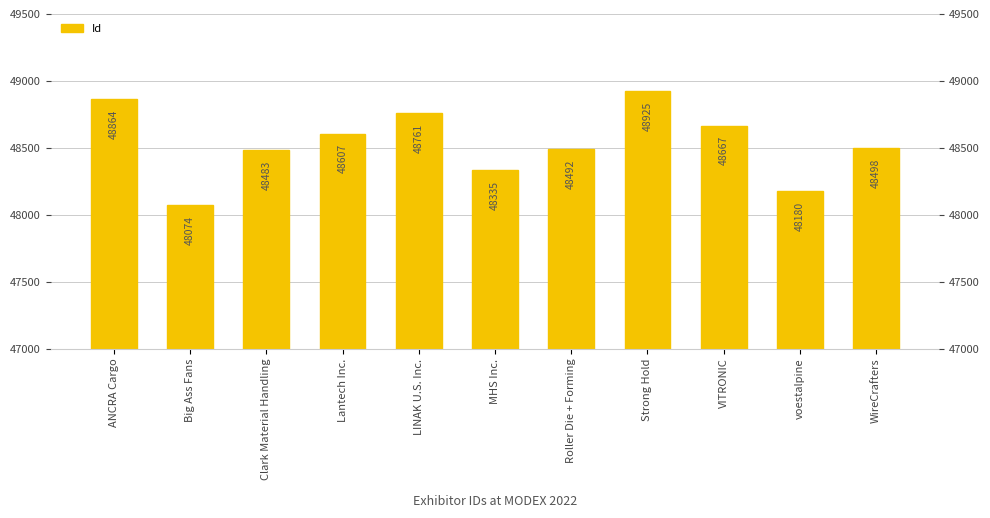

What is the label of the 4th bar from the right?

Strong Hold